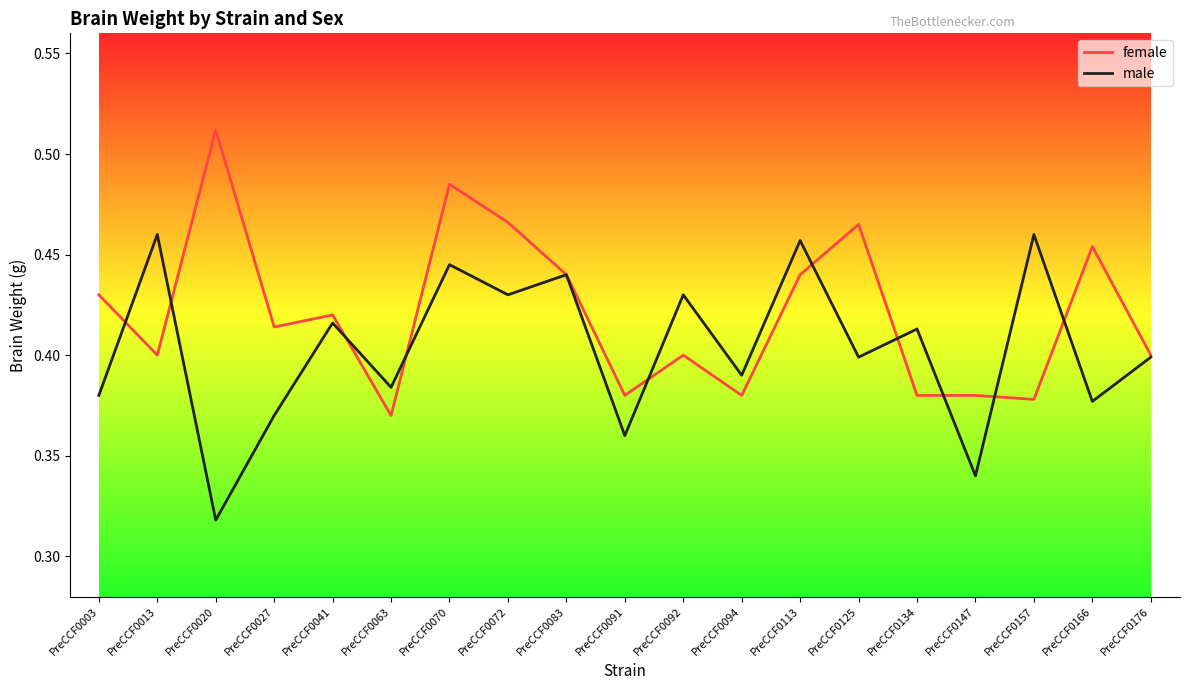

True or false: female has a value of 0.6 at PreCCF0013.

False